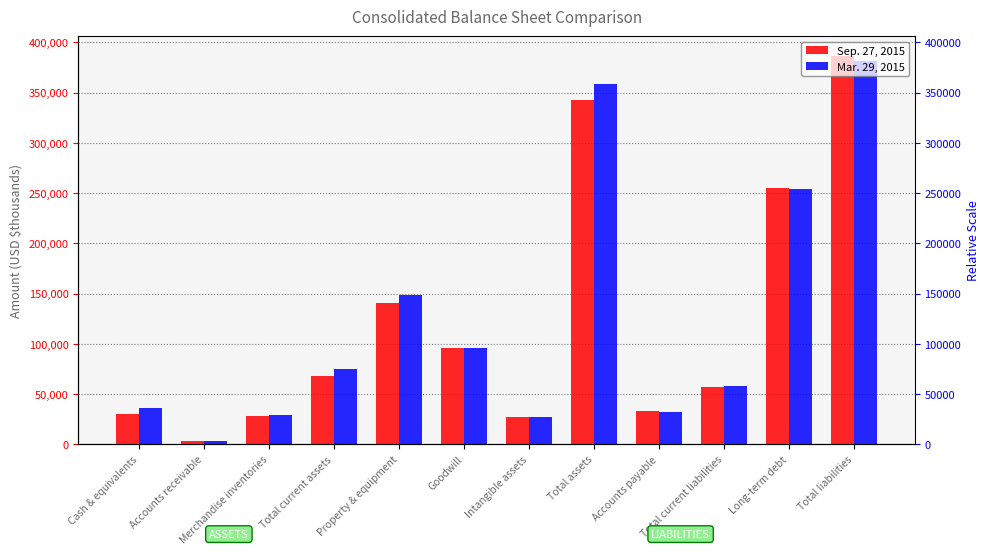

Between Total assets and Total liabilities, which series saw the biggest shift?

Sep. 27, 2015